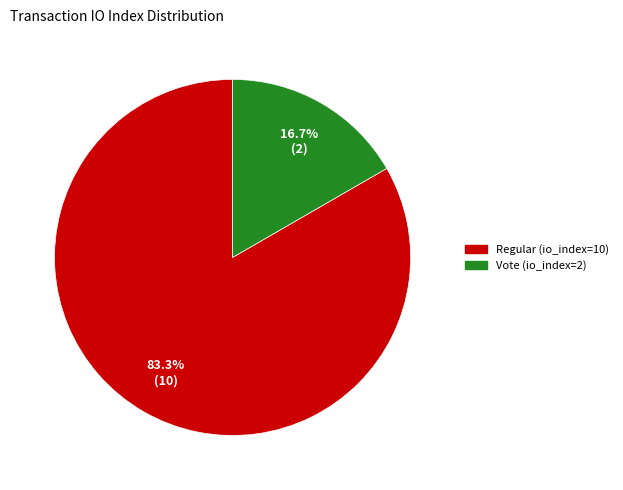

How many segments does this pie chart have?

2